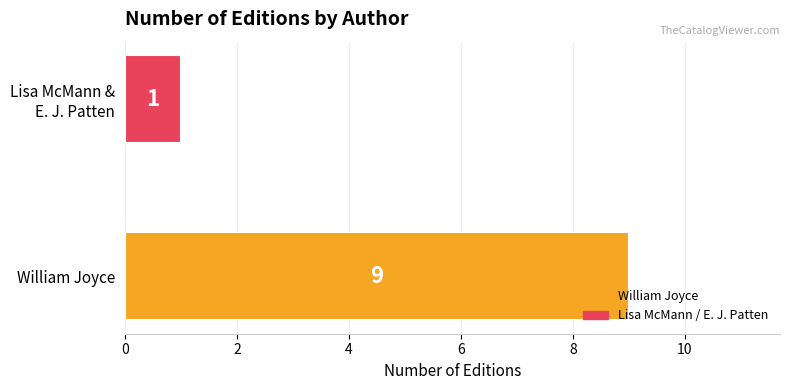

The value at William Joyce is 3. True or false?

False